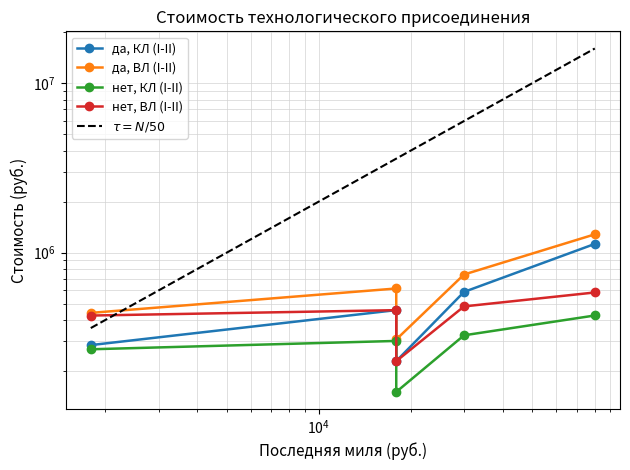

The да, КЛ (I-II) series shows 90556.5 at $\mathdefault{10^{2}}$. True or false?

False